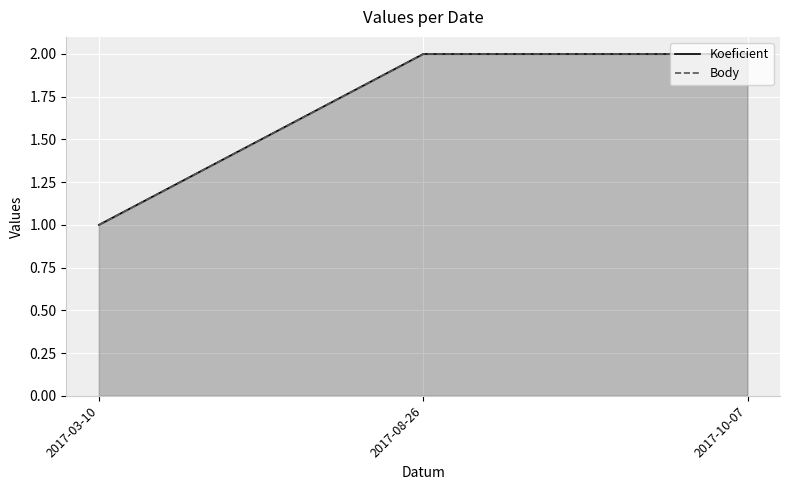

The value of Body at 2017-08-26 is 2. True or false?

True